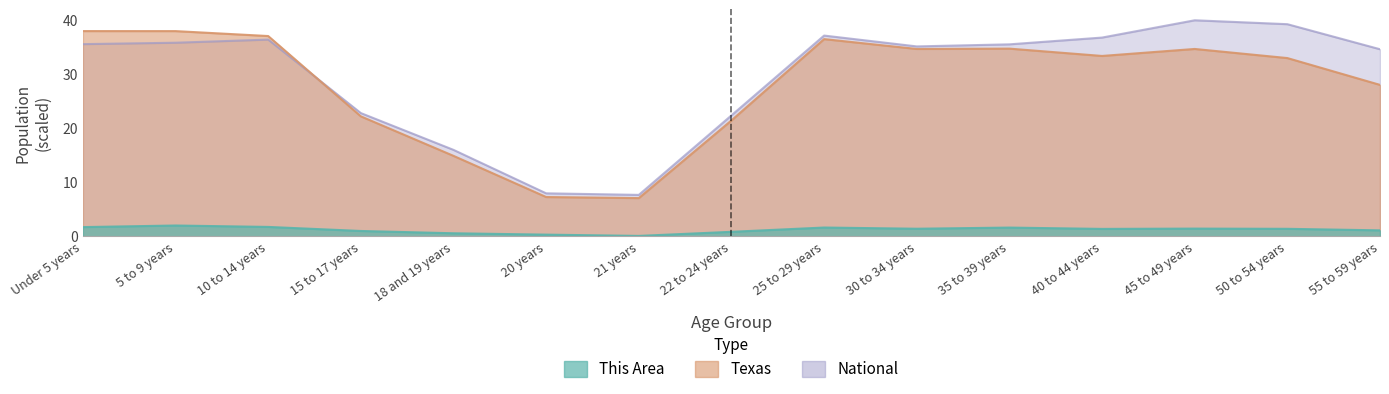

Which series has the largest range (max minus min)?

National